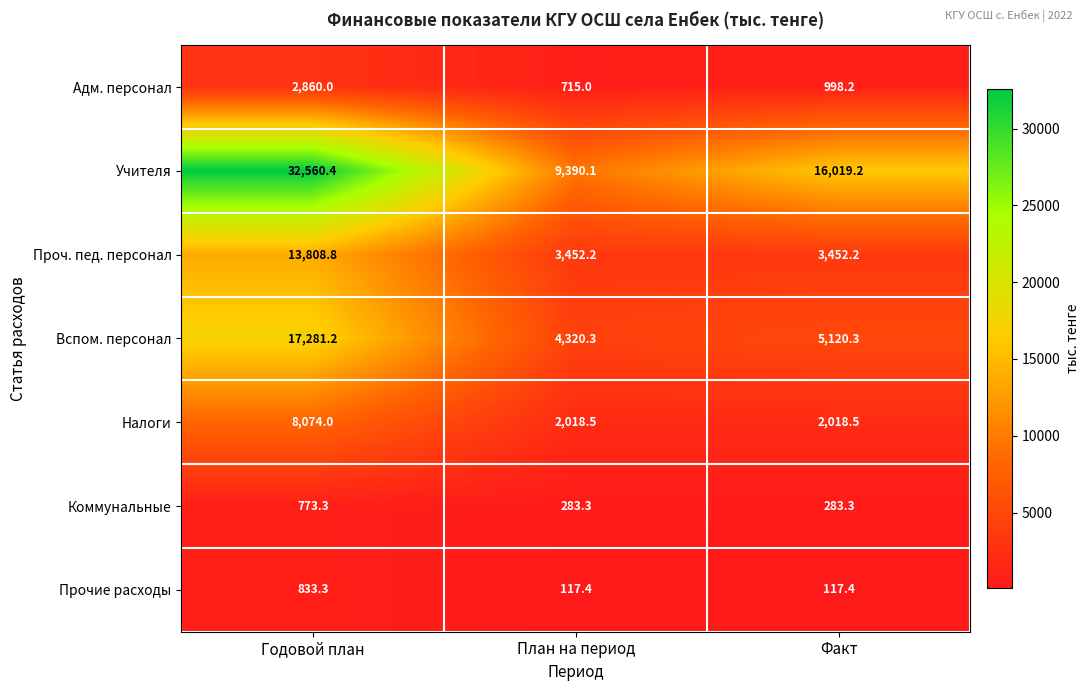

What is the difference between the Адм. персонал values at План на период and Факт?

283.2